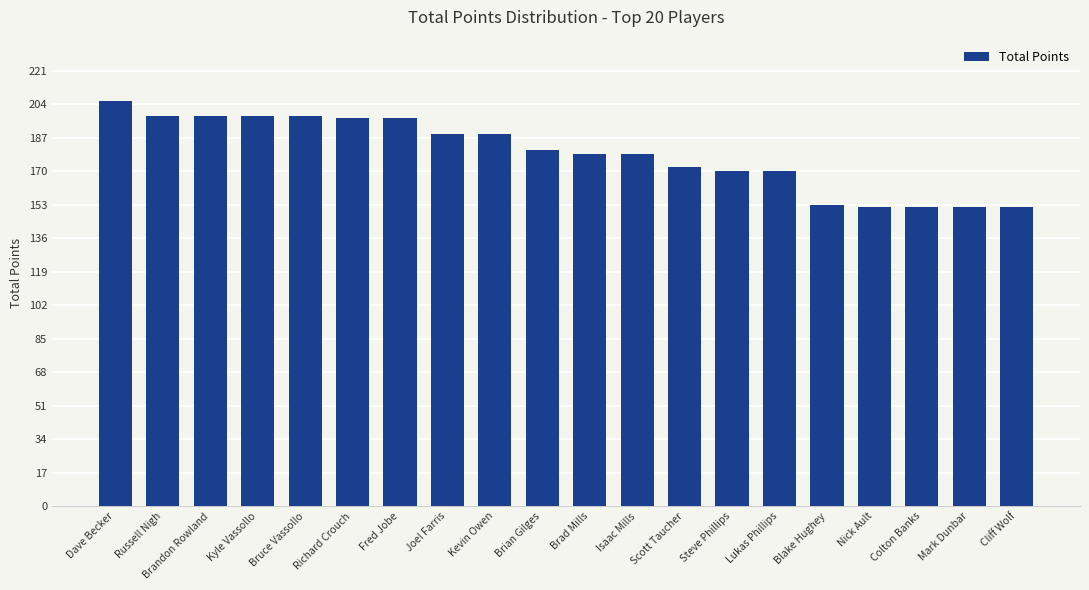

Is it true that the value at Brandon Rowland is 304?

False